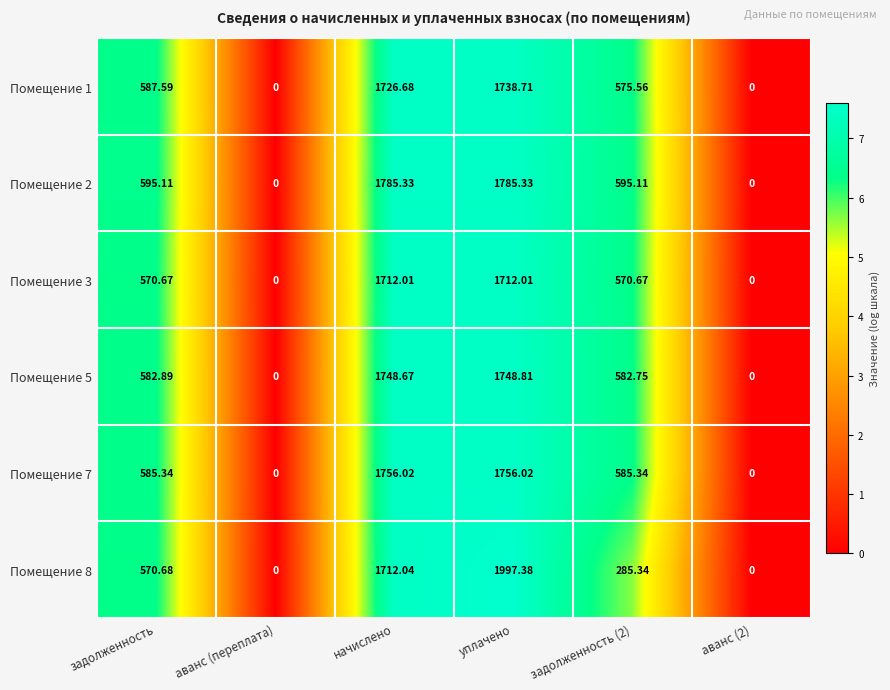

Is the value of Помещение 8 at аванс (переплата) greater than the value of Помещение 1 at уплачено?

No